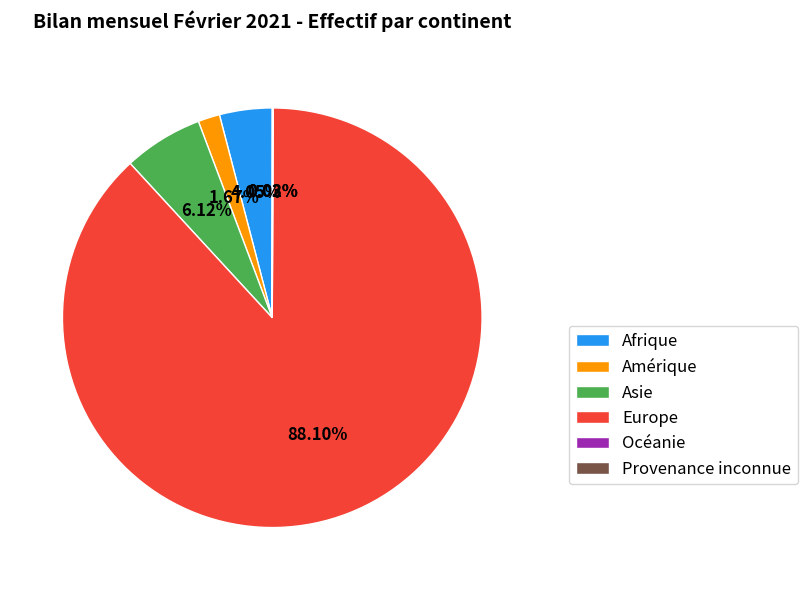

What is the largest slice in the pie chart?

Europe